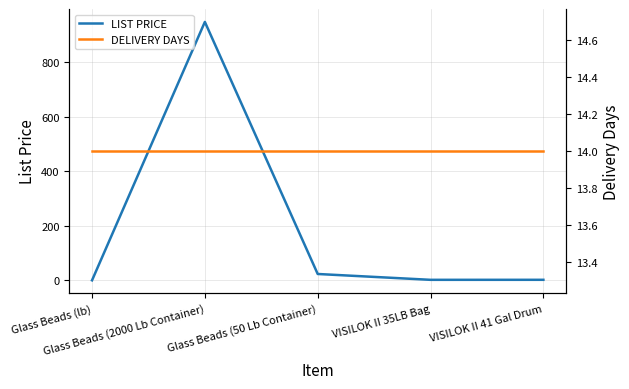

Reading left to right, list all the values displayed in this chart.

LIST PRICE: Glass Beads (lb)=0.5	Glass Beads (2000 Lb Container)=948.0	Glass Beads (50 Lb Container)=23.7	VISILOK II 35LB Bag=2.3	VISILOK II 41 Gal Drum=2.4
DELIVERY DAYS: Glass Beads (lb)=14.0	Glass Beads (2000 Lb Container)=14.0	Glass Beads (50 Lb Container)=14.0	VISILOK II 35LB Bag=14.0	VISILOK II 41 Gal Drum=14.0